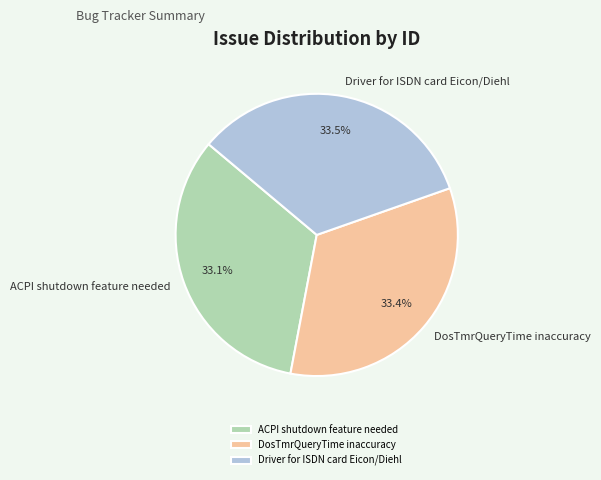

What portion of the pie excludes ACPI shutdown feature needed?

66.9%